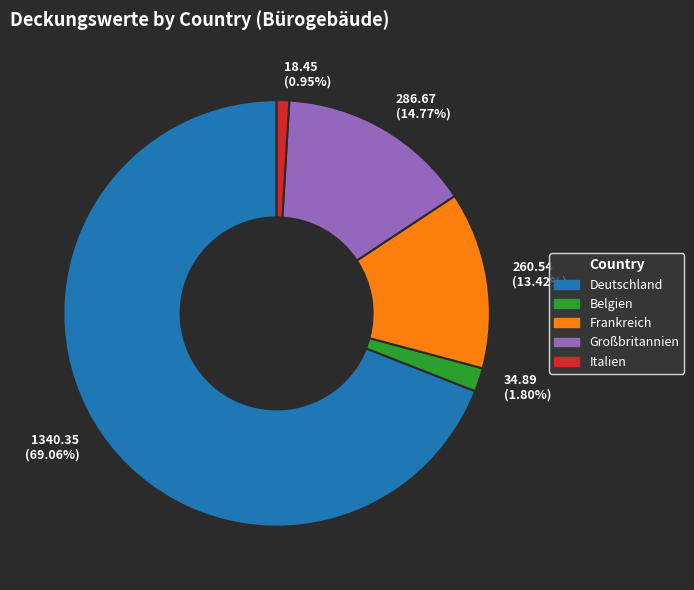

Between Frankreich and Großbritannien, which is larger?

Großbritannien